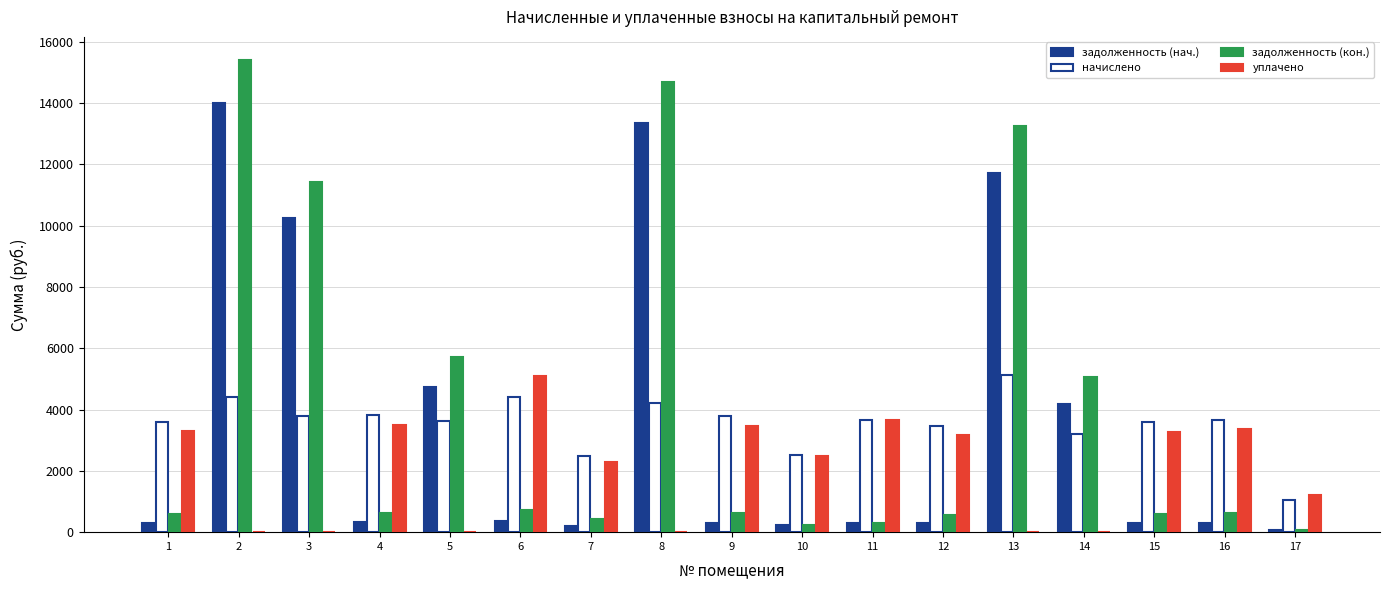

Are the bars grouped side by side (vs. stacked)?

Yes